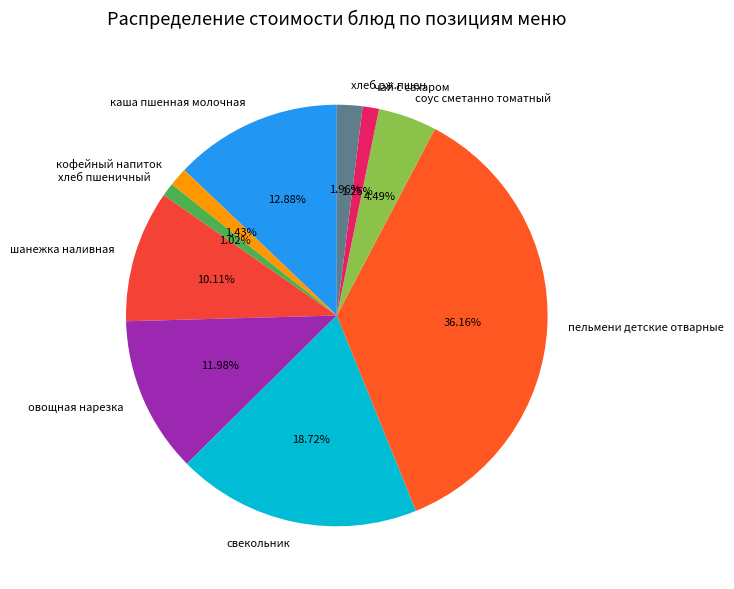

What is the ratio of the value at каша пшенная молочная to the value at хлеб пшеничный?

12.6